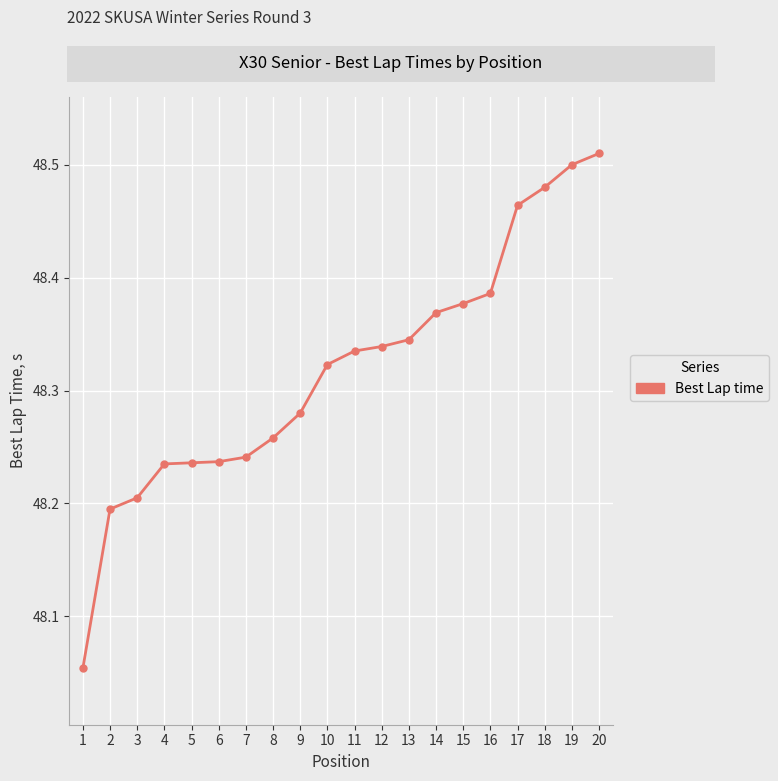

What is the sum of all values?

966.4